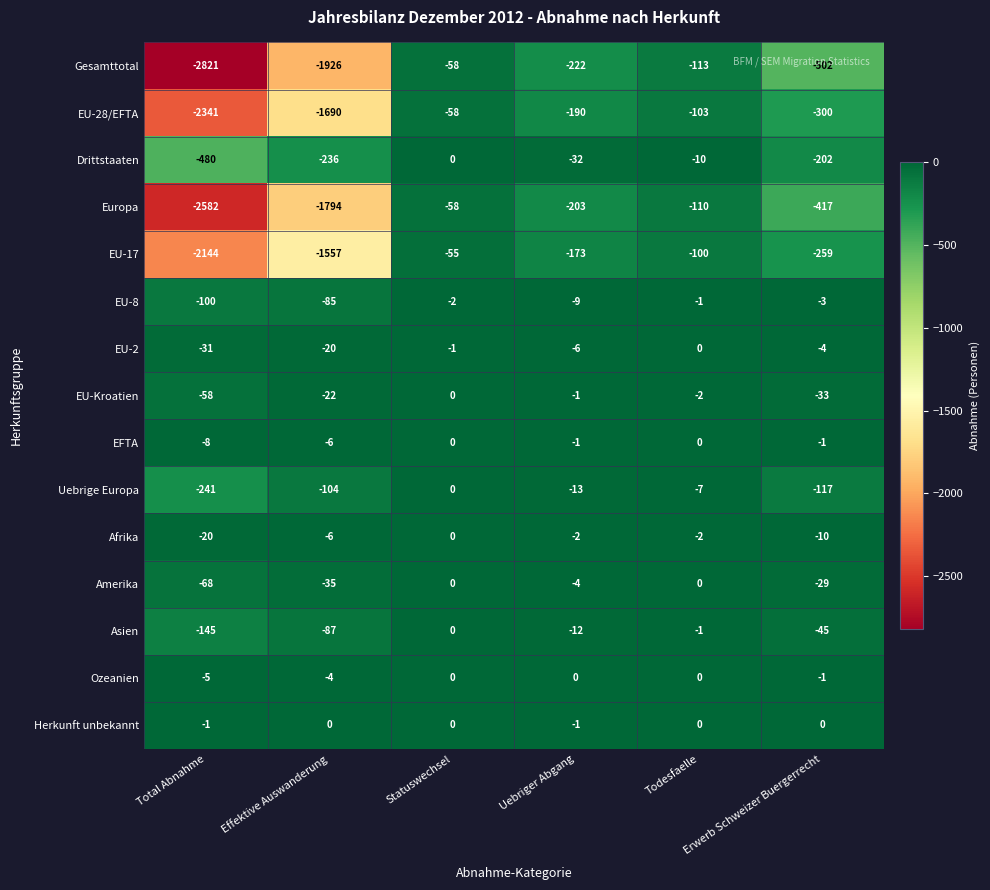

At which label is EU-17 closest to -1099?

Effektive Auswanderung